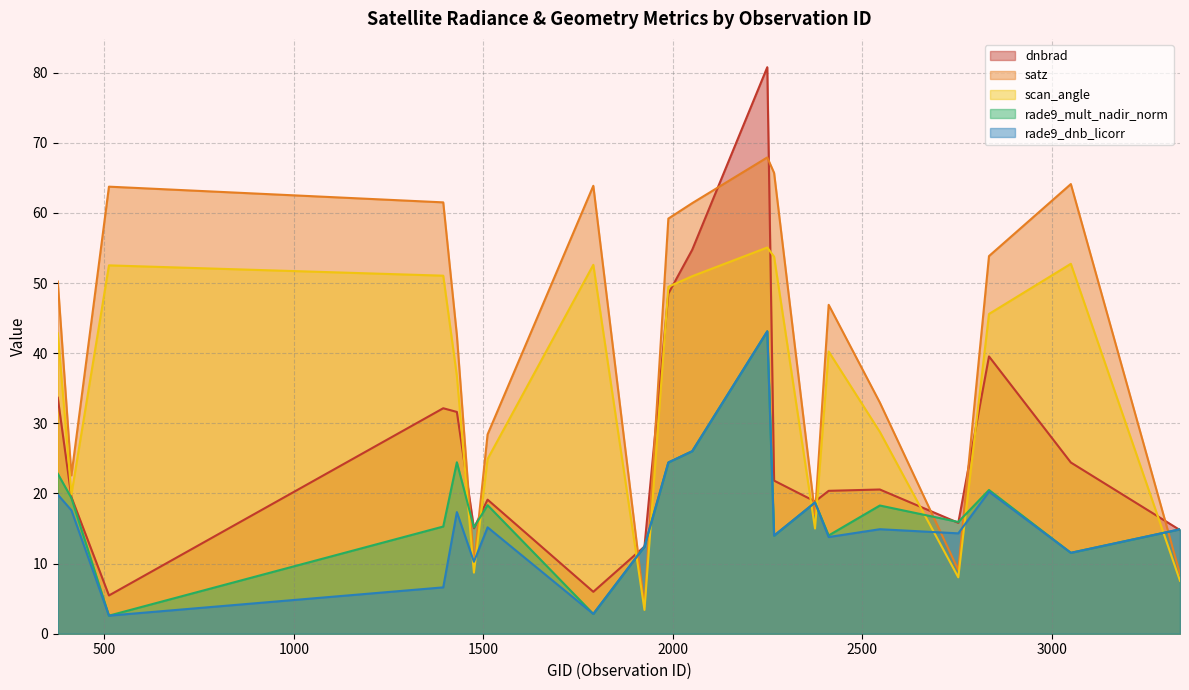

True or false: rade9_dnb_licorr has a value of 14.3 at 2753.

True